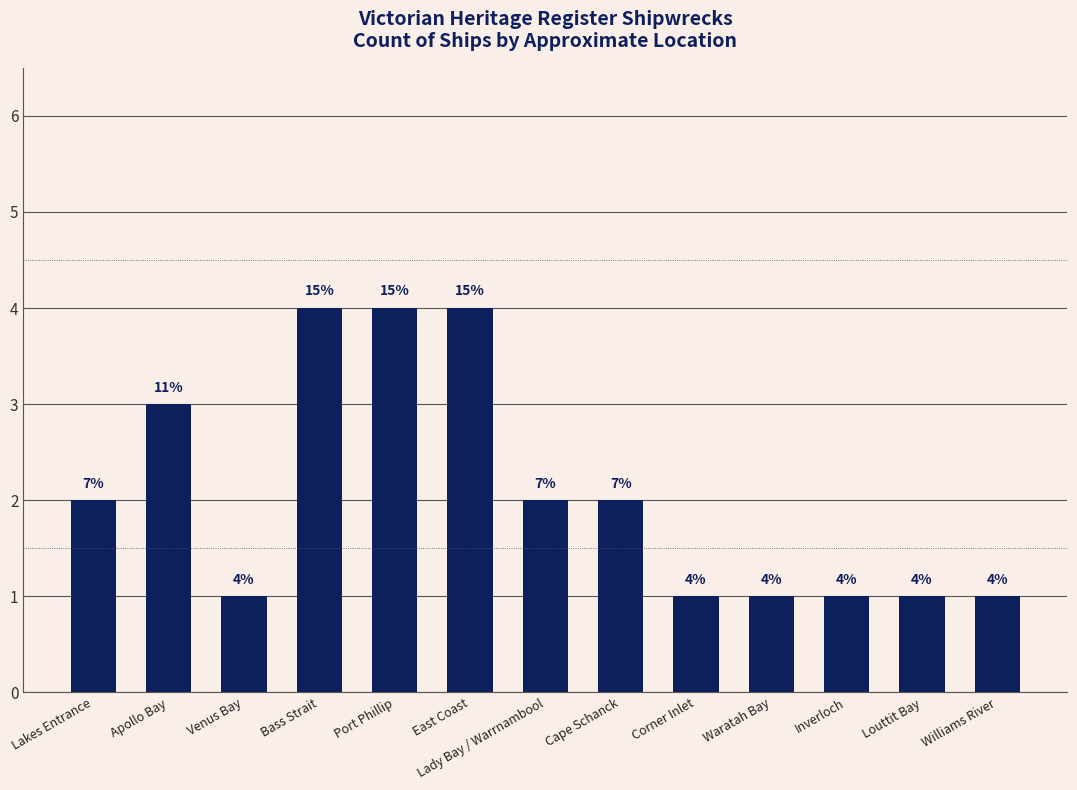

Does the chart contain stacked bars?

No